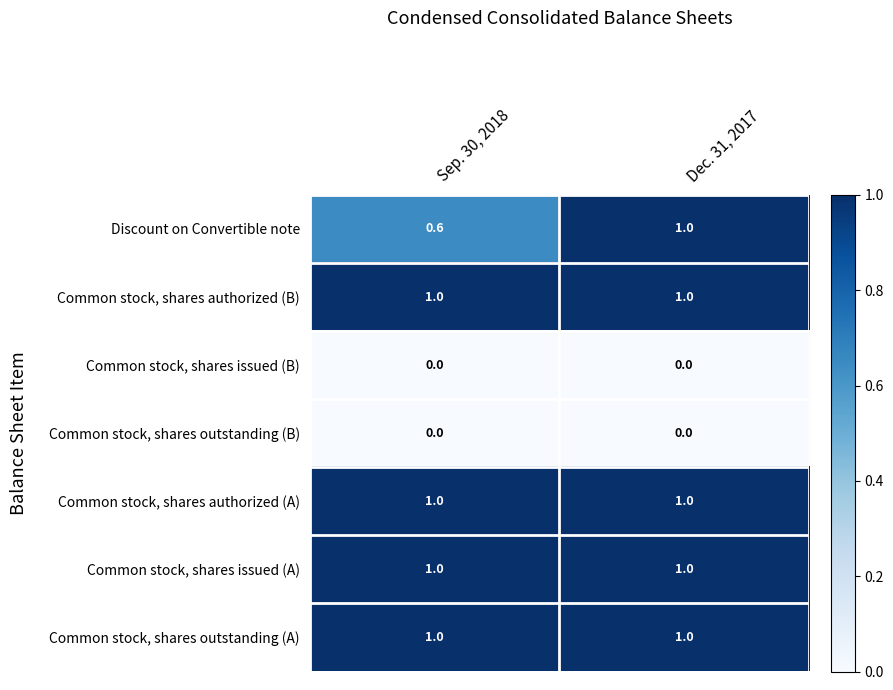

Reading left to right, transcribe all the data shown in this chart.

Discount on Convertible note: Sep. 30, 2018=0.6	Dec. 31, 2017=1.0
Common stock, shares authorized (B): Sep. 30, 2018=1.0	Dec. 31, 2017=1.0
Common stock, shares issued (B): Sep. 30, 2018=0.0	Dec. 31, 2017=0.0
Common stock, shares outstanding (B): Sep. 30, 2018=0.0	Dec. 31, 2017=0.0
Common stock, shares authorized (A): Sep. 30, 2018=1.0	Dec. 31, 2017=1.0
Common stock, shares issued (A): Sep. 30, 2018=1.0	Dec. 31, 2017=1.0
Common stock, shares outstanding (A): Sep. 30, 2018=1.0	Dec. 31, 2017=1.0